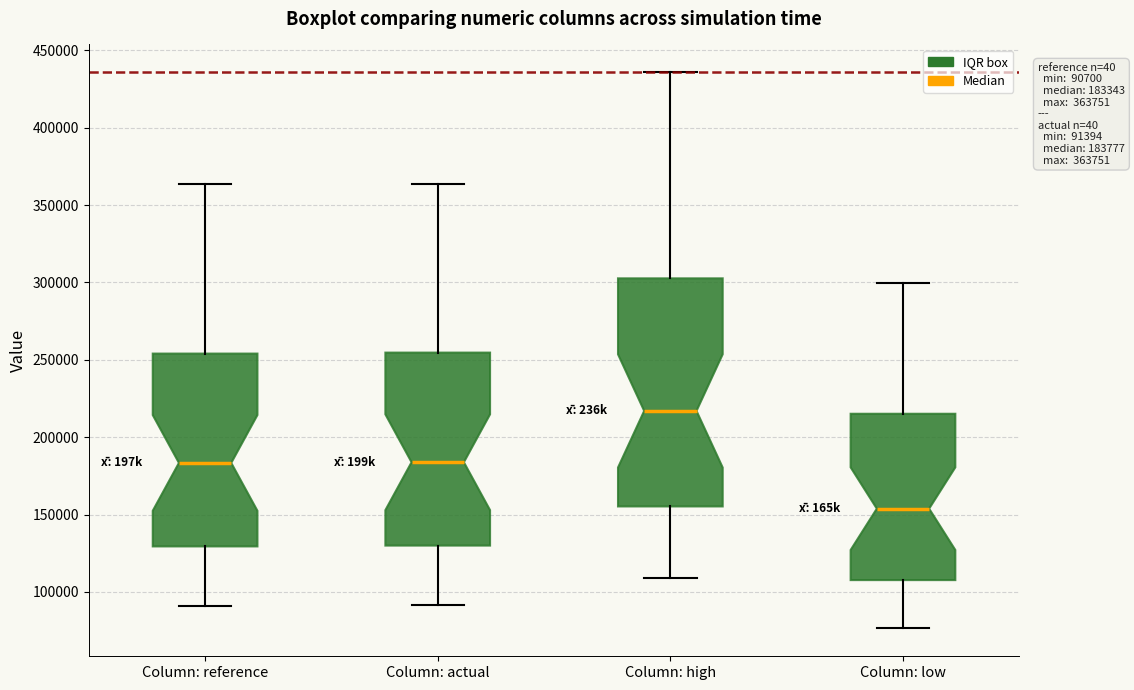

Which box's median line is the lowest?

Column: low